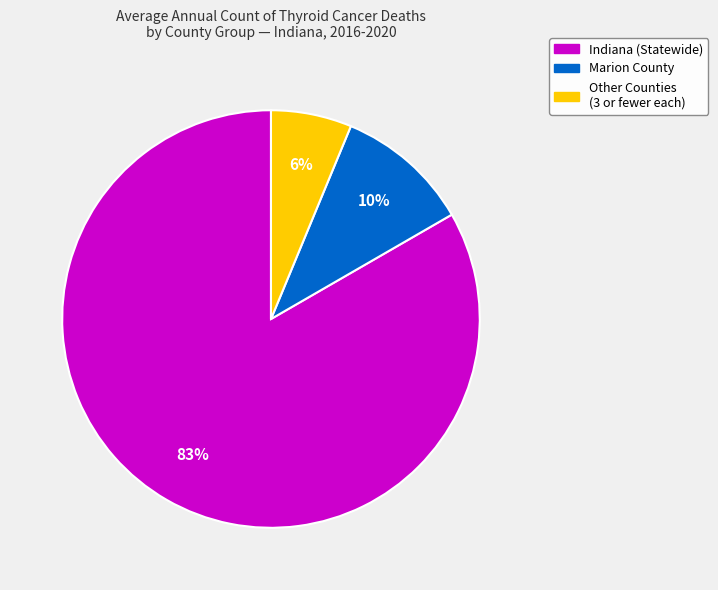

Is there any slice that represents more than half of the pie?

Yes